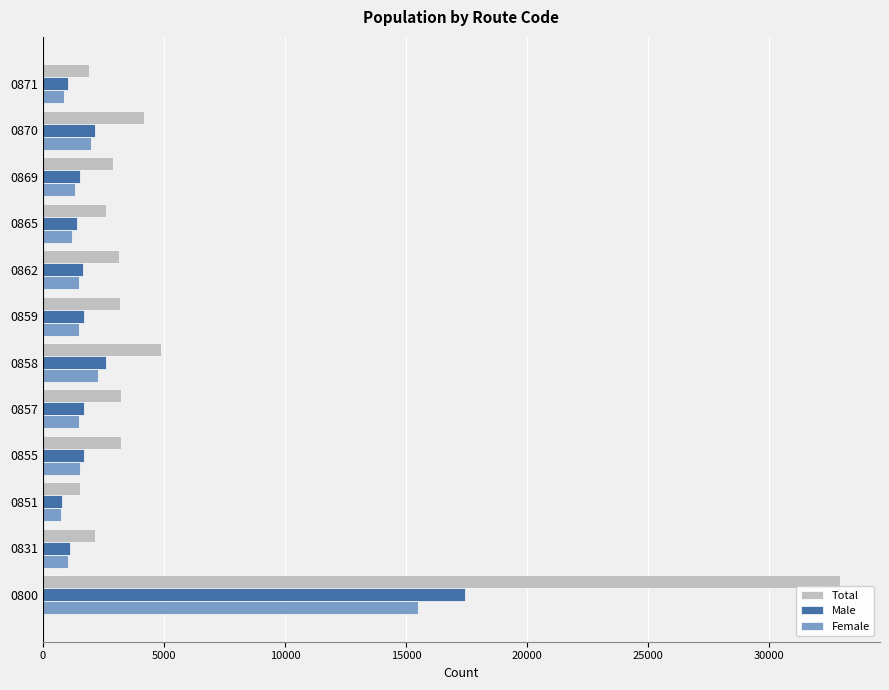

Is it true that Male equals 1689 at 0859?

True